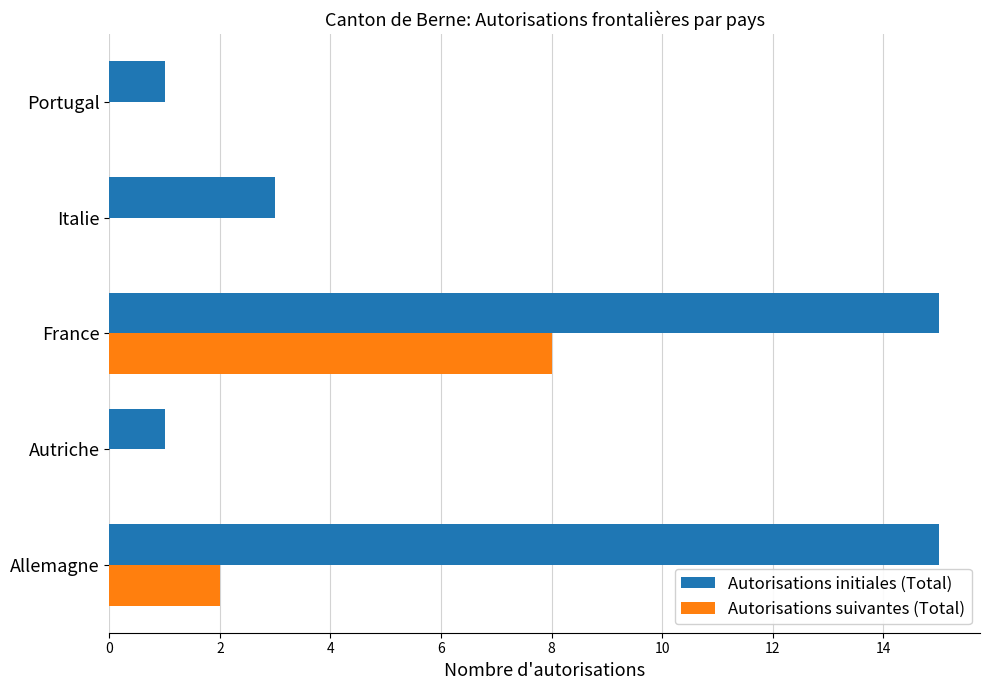

The value of Autorisations suivantes (Total) at Allemagne is 1. True or false?

False